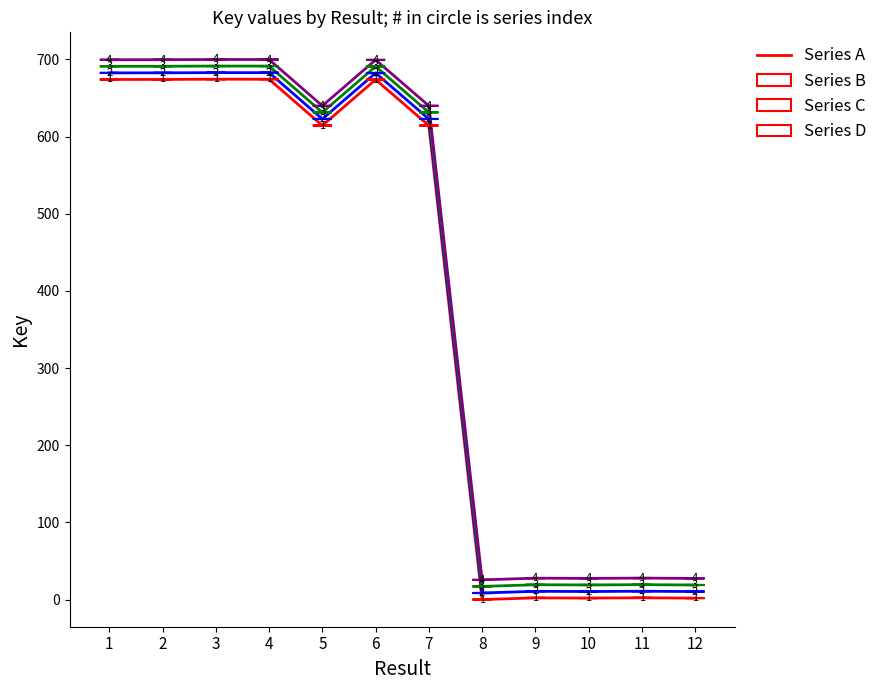

In Series A, how many points are higher than both neighbors (excluding endpoints)?

4